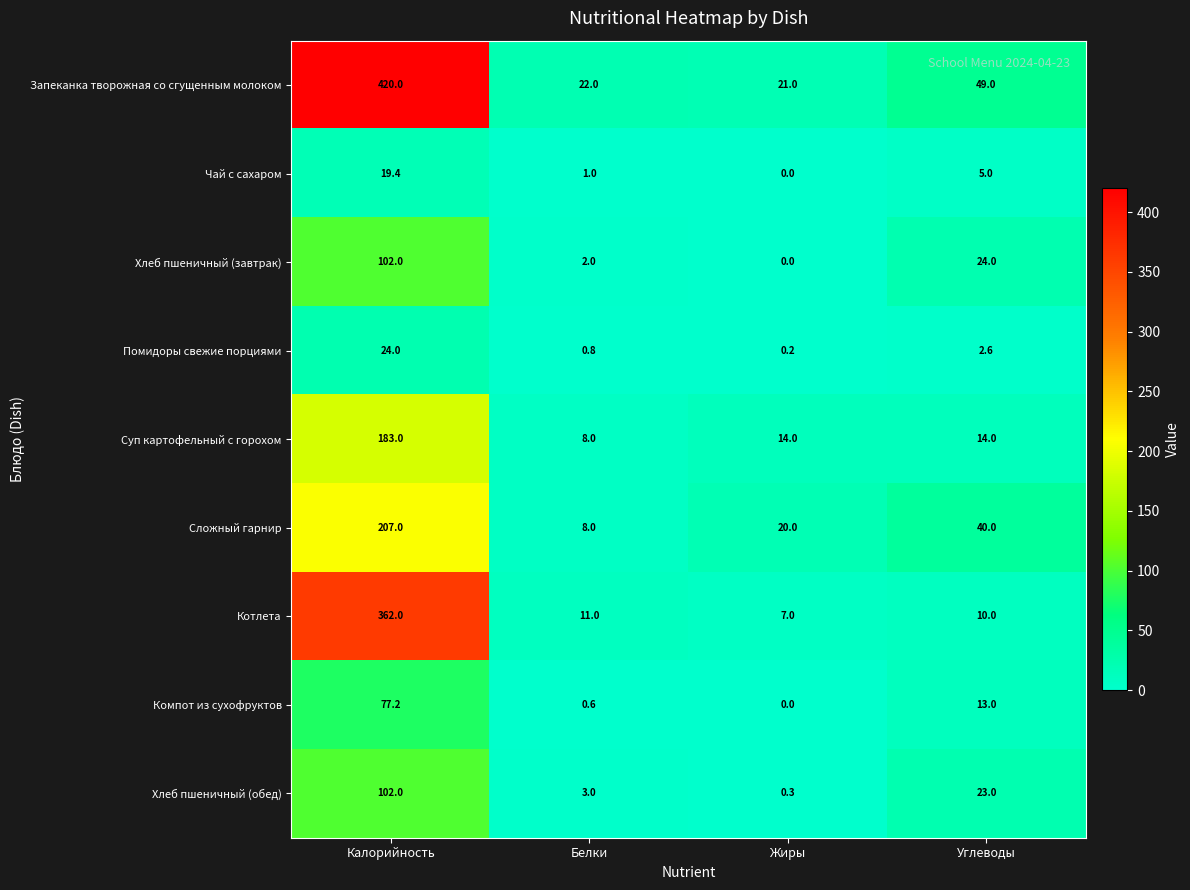

What is the difference between the highest and lowest values at Жиры?

21.0